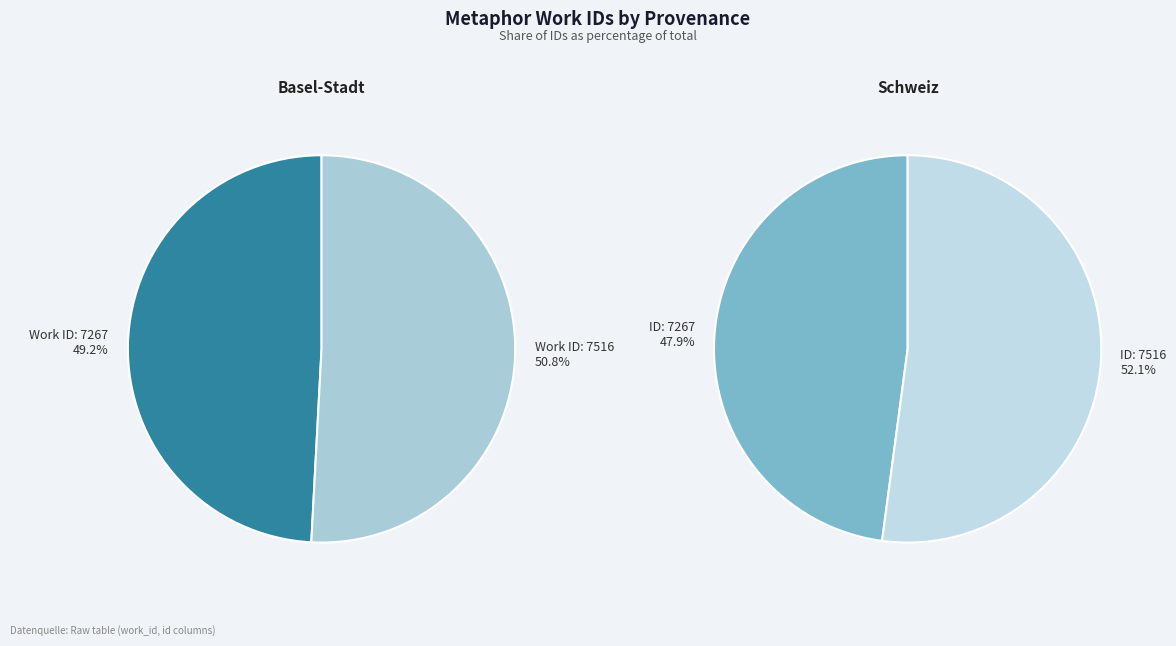

To the nearest percent, what is the combined percentage of 7267 and 7516?

100%